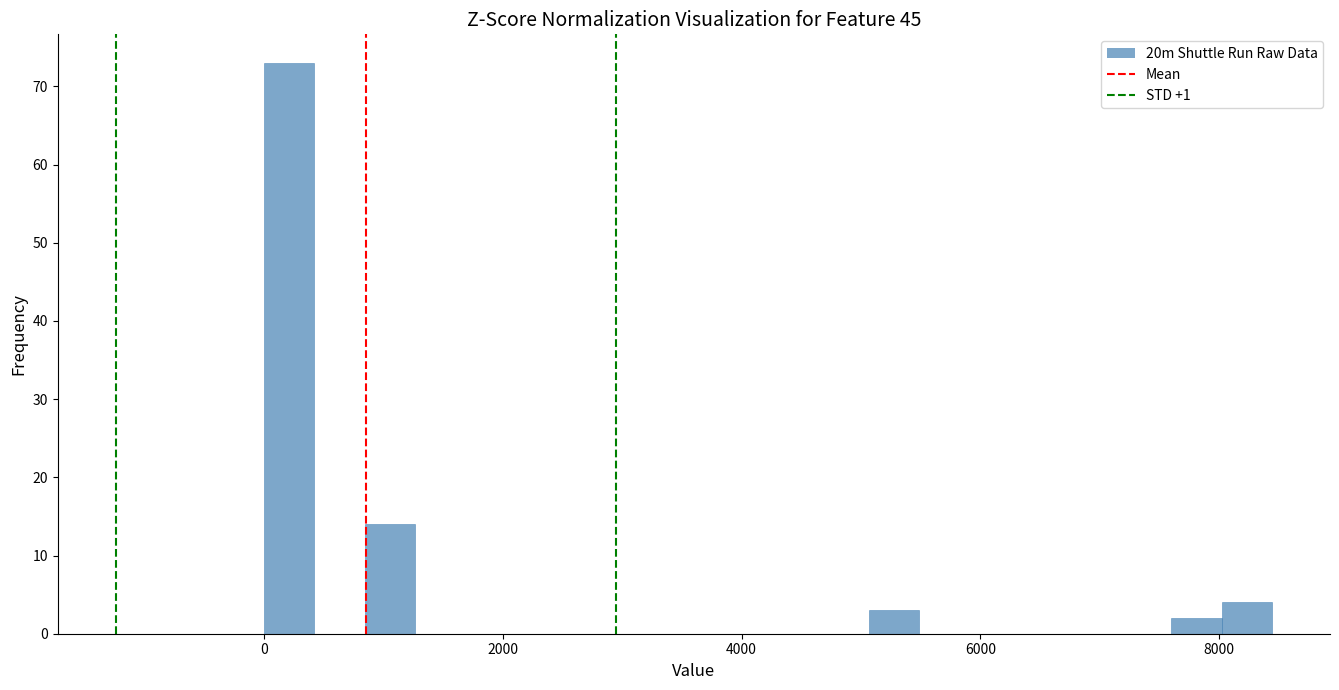

Read against the x-axis, roughly where is the centre of the tallest bar?

200